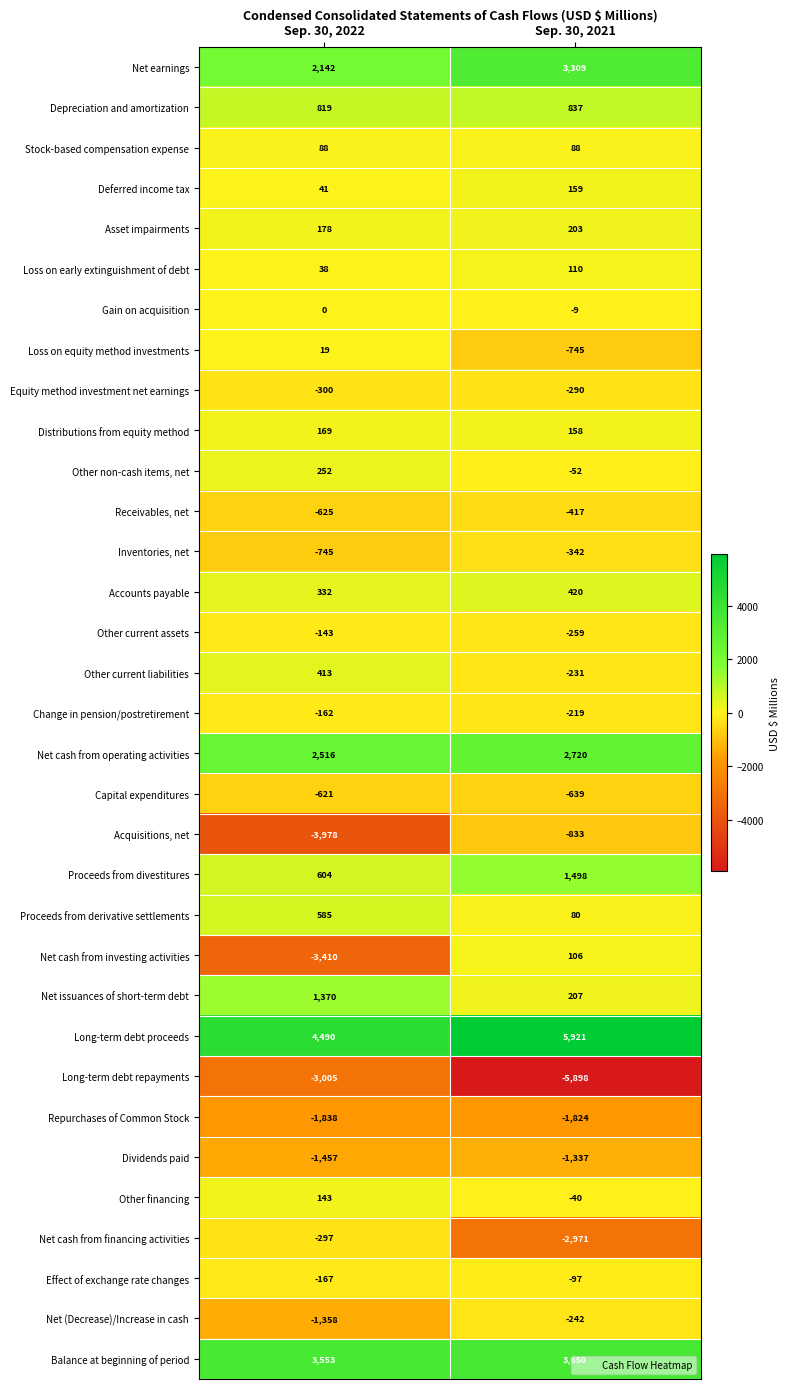

Where is Change in pension/postretirement nearest to the value -190?

Sep. 30, 2022